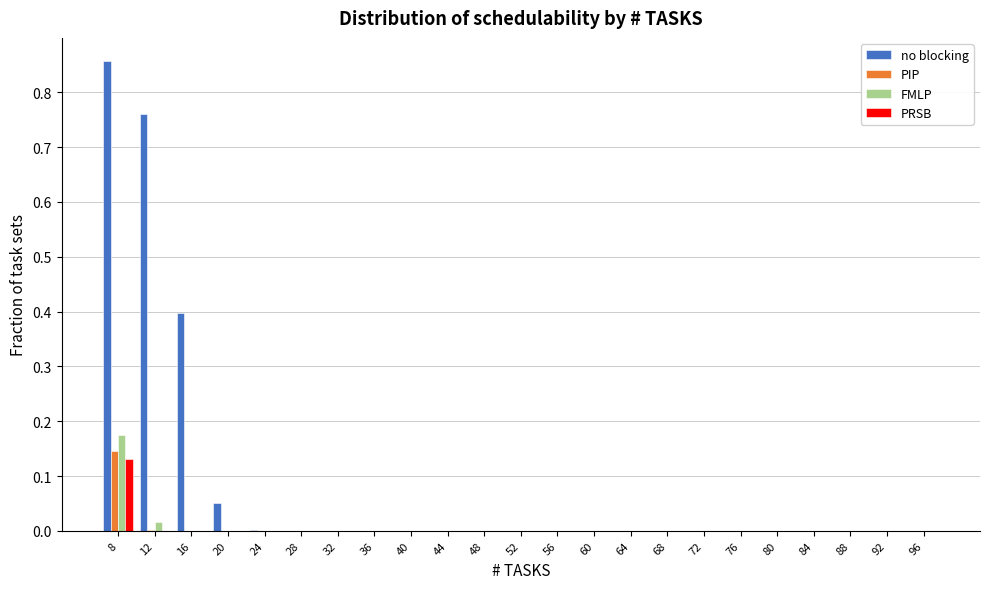

Which series has the largest total across all categories?

no blocking